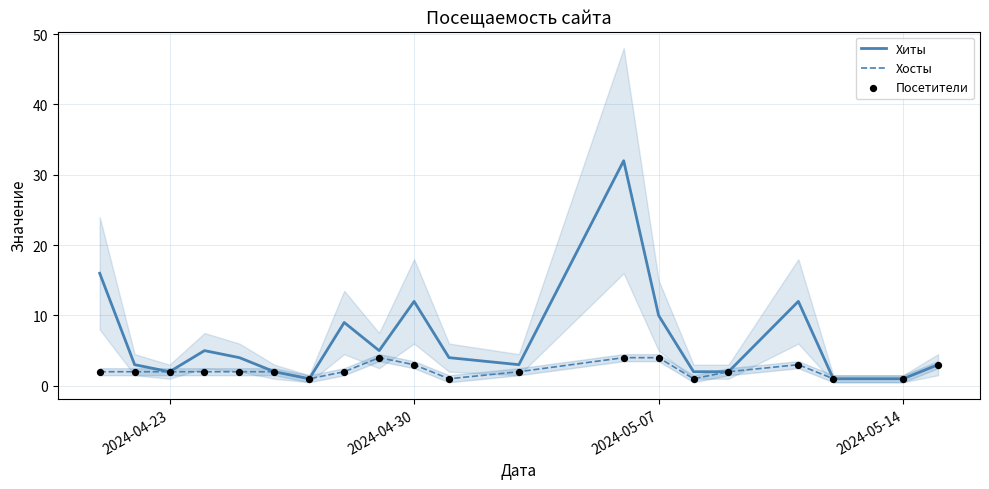

Which series reaches the maximum Y coordinate?

Хиты